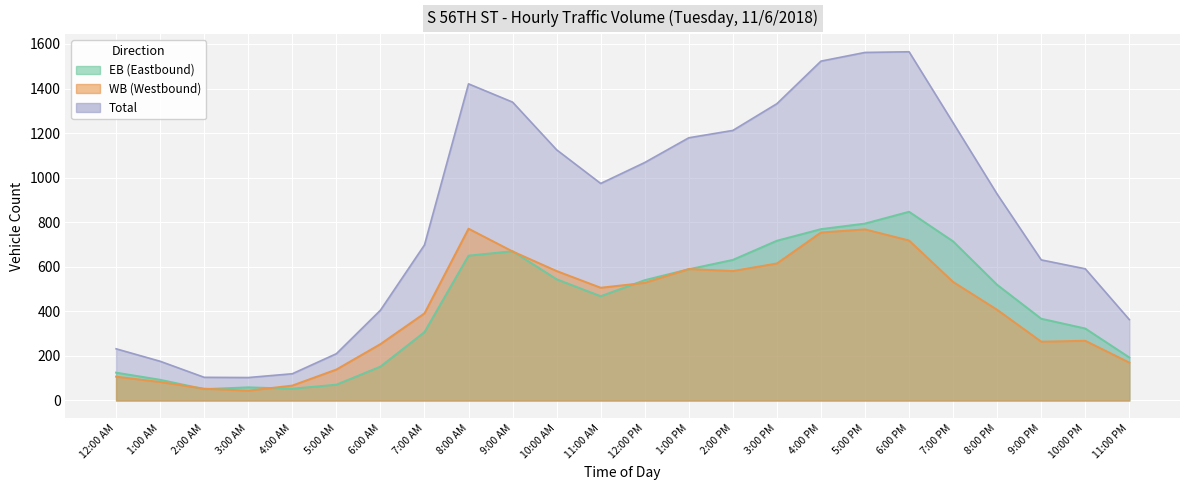

At which label is EB closest to 449?

11:00 AM